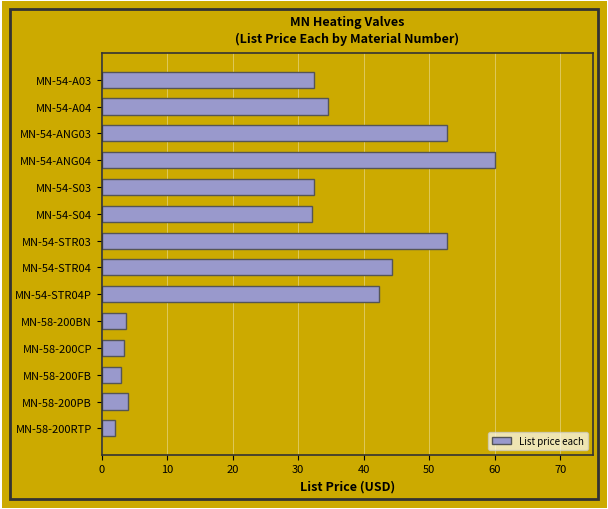

What is the smallest value displayed?

2.0